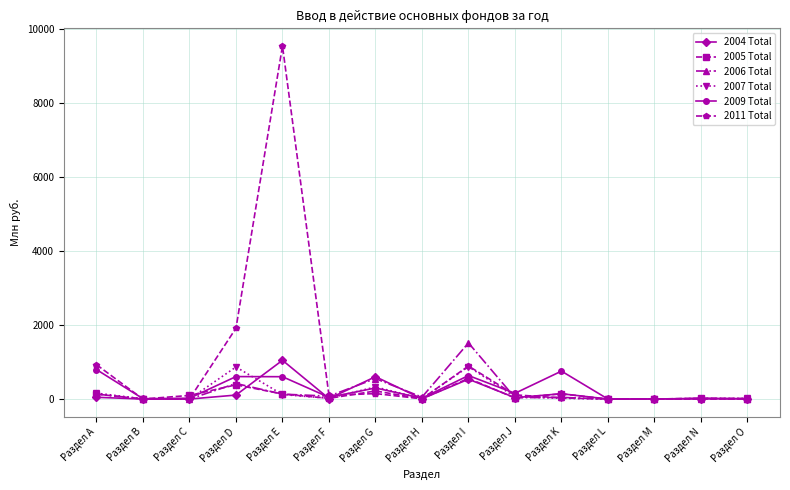

What is the approximate value of 2011 Total at Раздел K?

31